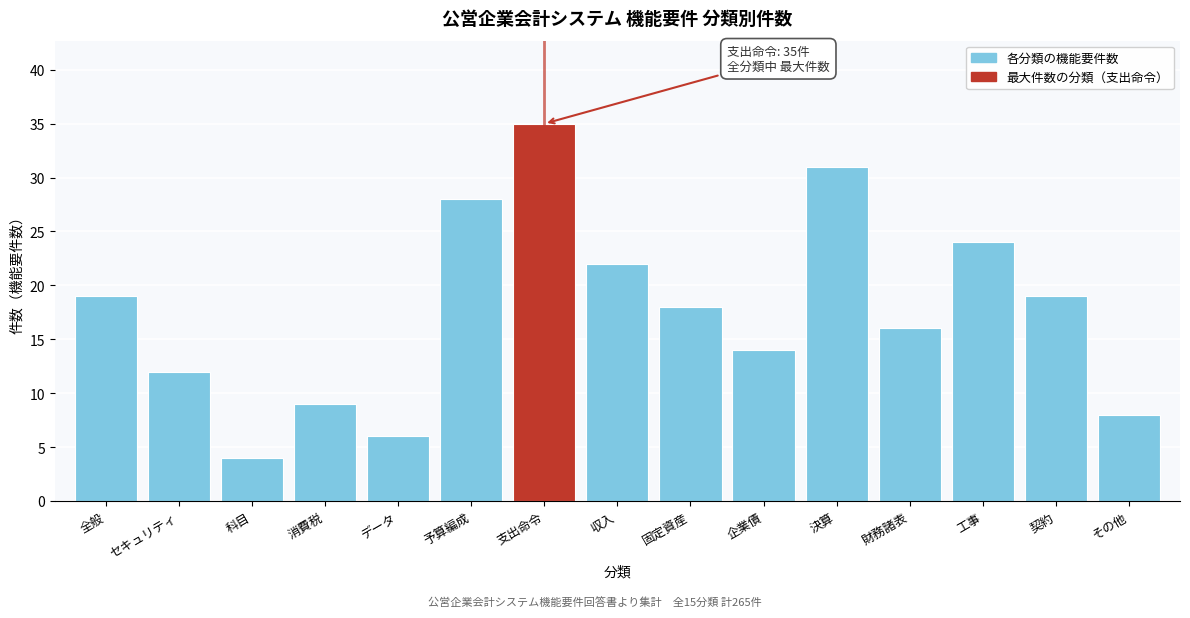

Reading left to right, extract all data points from this chart.

19	12	4	9	6	28	35	22	18	14	31	16	24	19	8